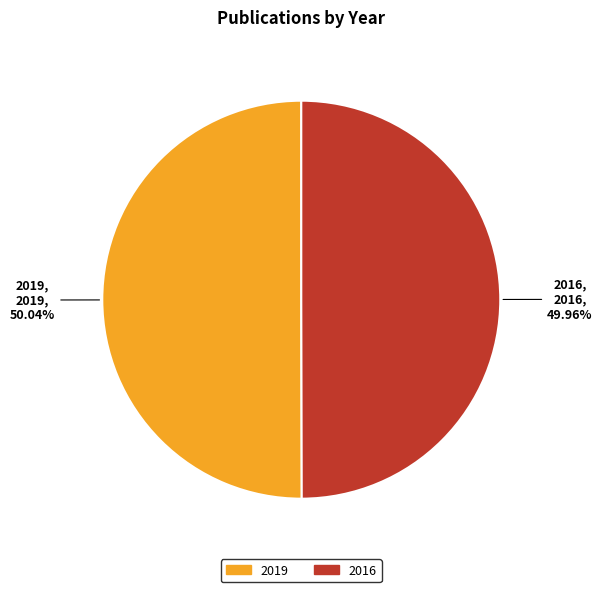

Does any single category account for the majority?

Yes